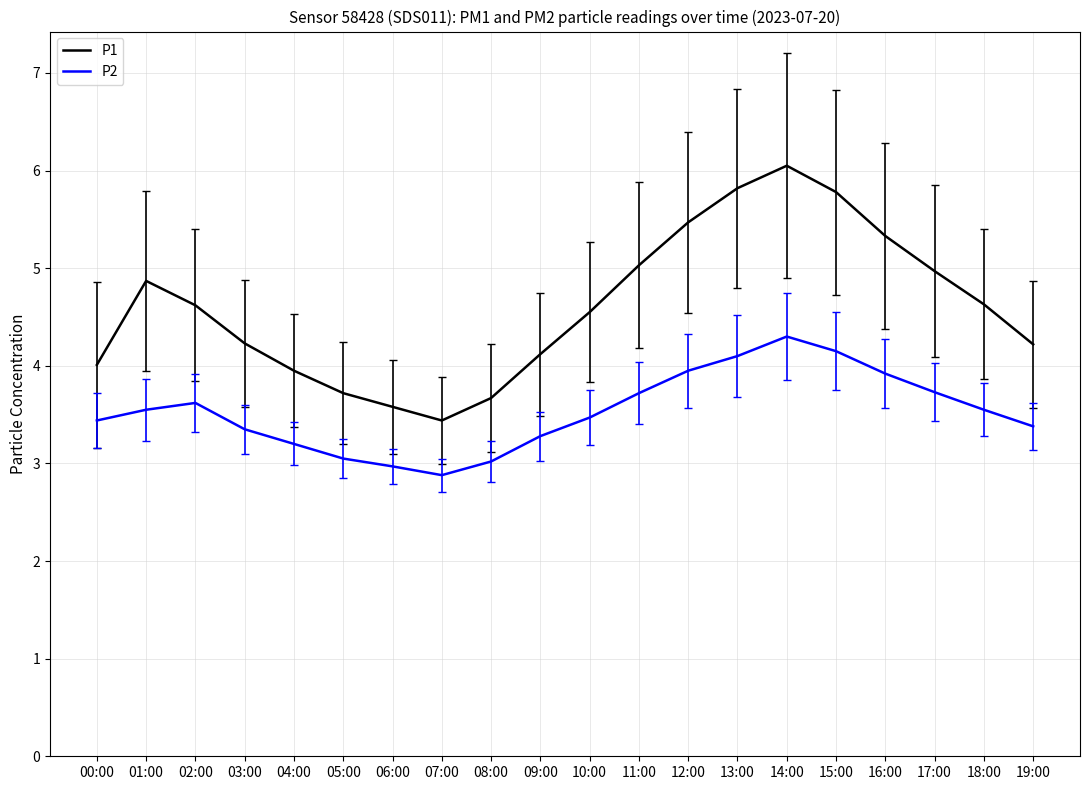

At which category is the sum across all series the highest?

14:00